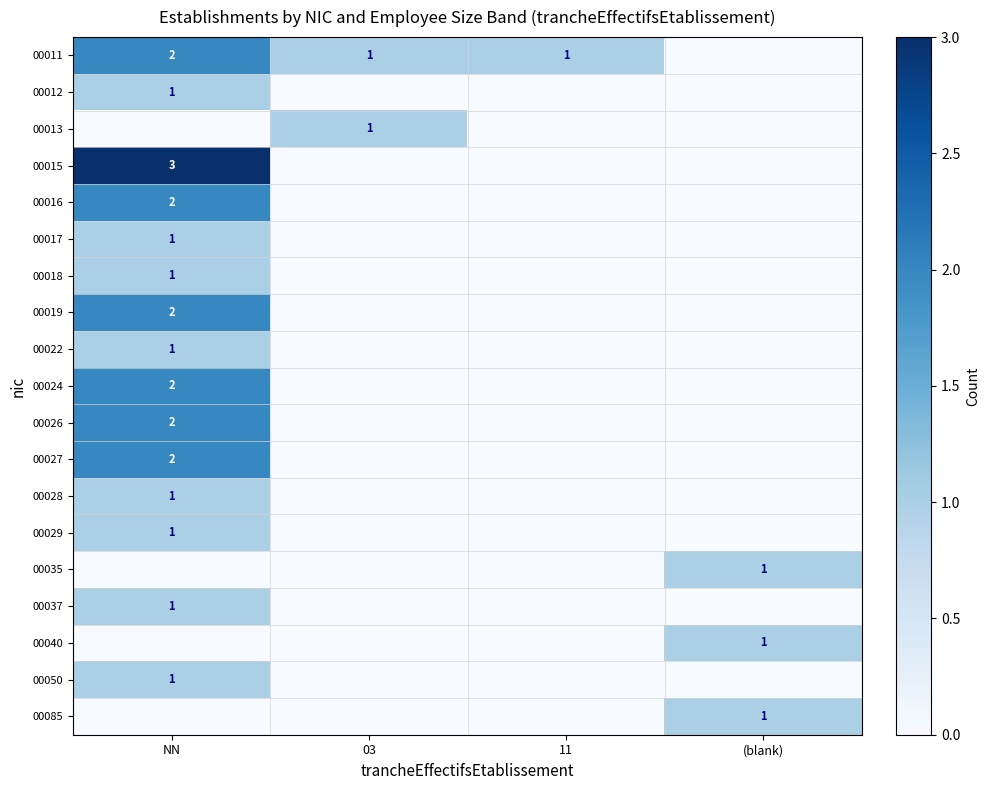

What is the total value across all series at (blank)?

3